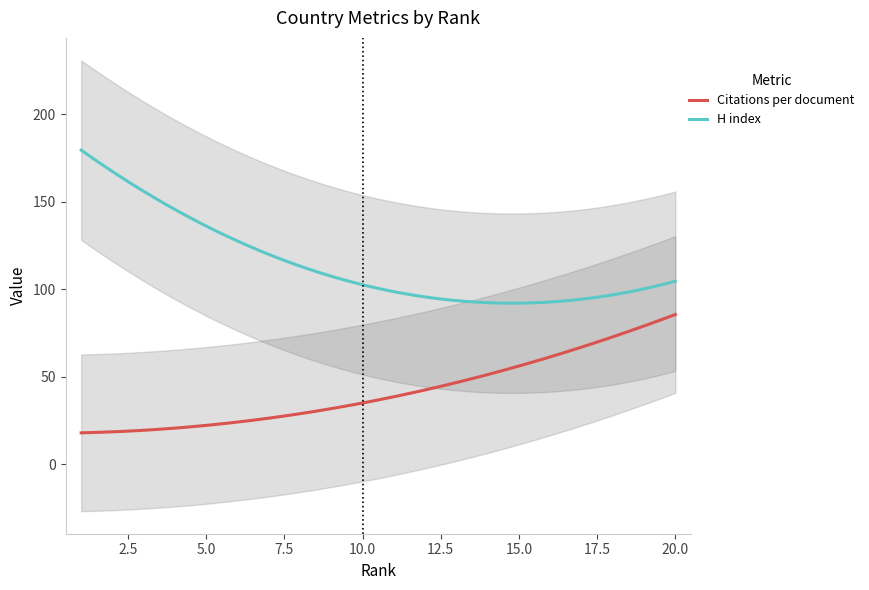

What are all the series names shown in the legend?

Citations per document, H index